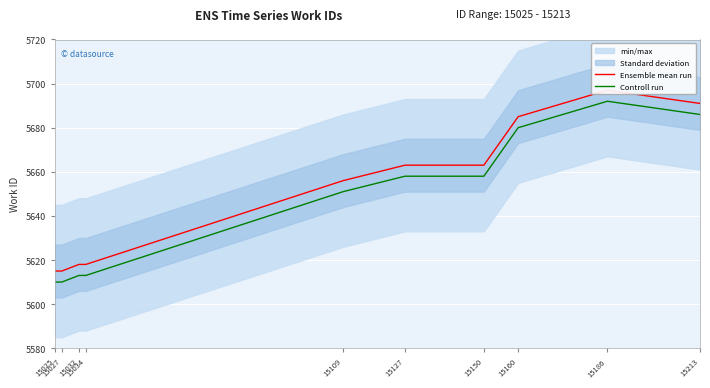

How many lines are shown in the chart?

2